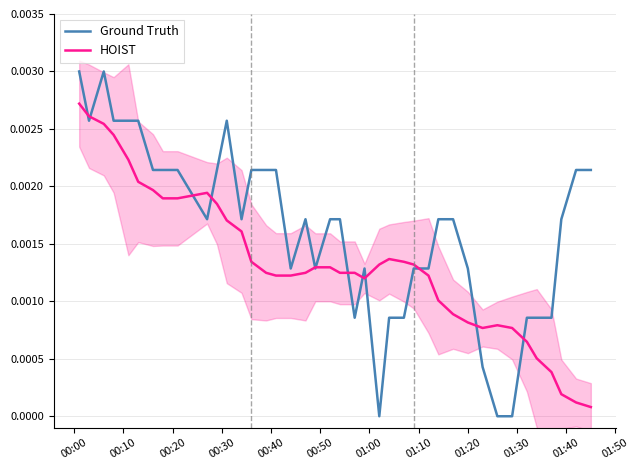

Is the value of HOIST at 25 greater than the value of Ground Truth at 24?

Yes